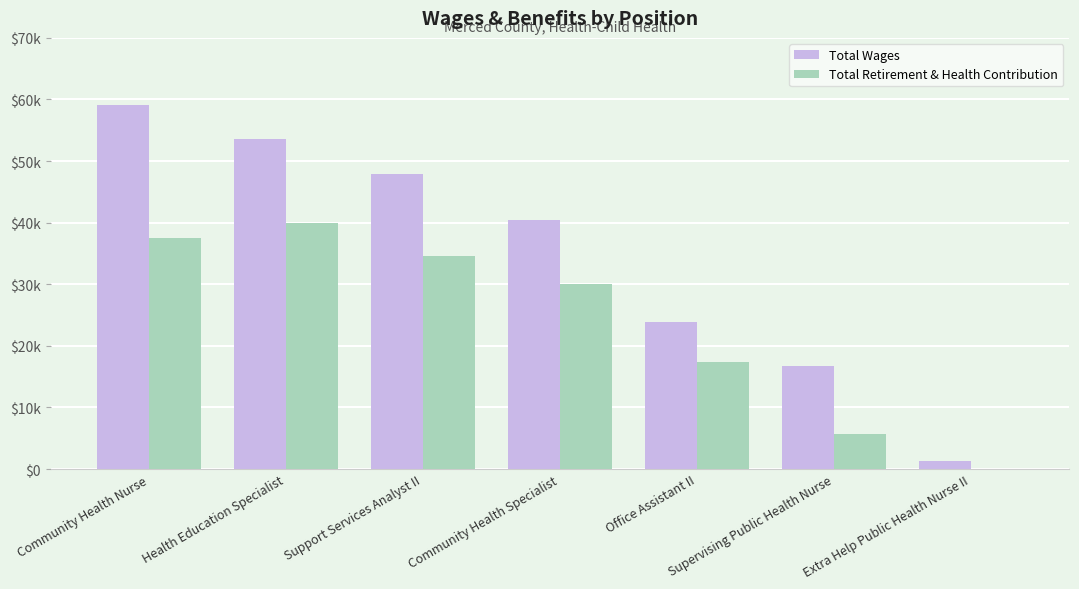

List the series in order of their overall mean, lowest first.

Total Retirement & Health Contribution, Total Wages